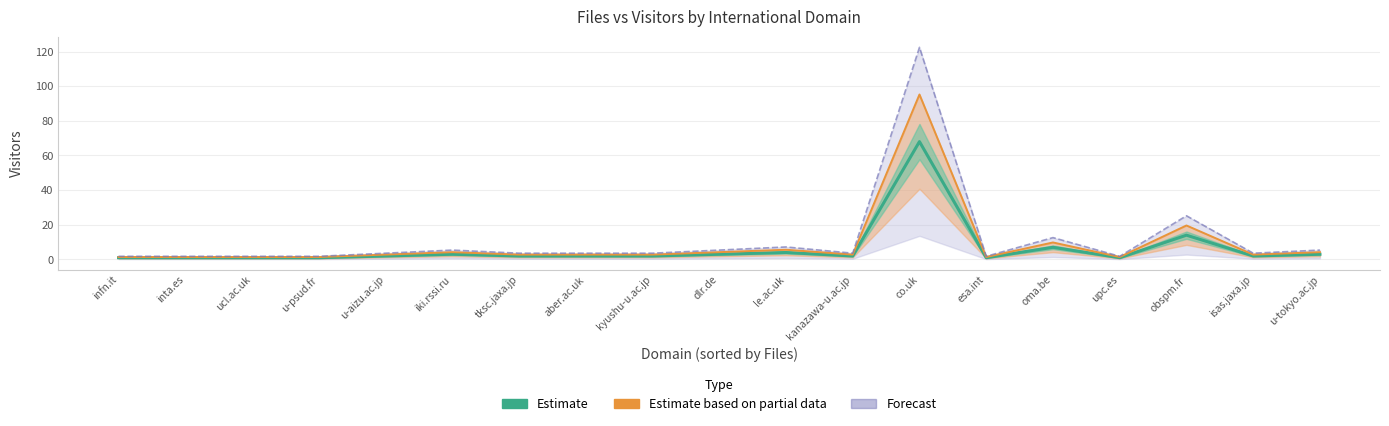

Which series changed the most between le.ac.uk and upc.es?

Forecast